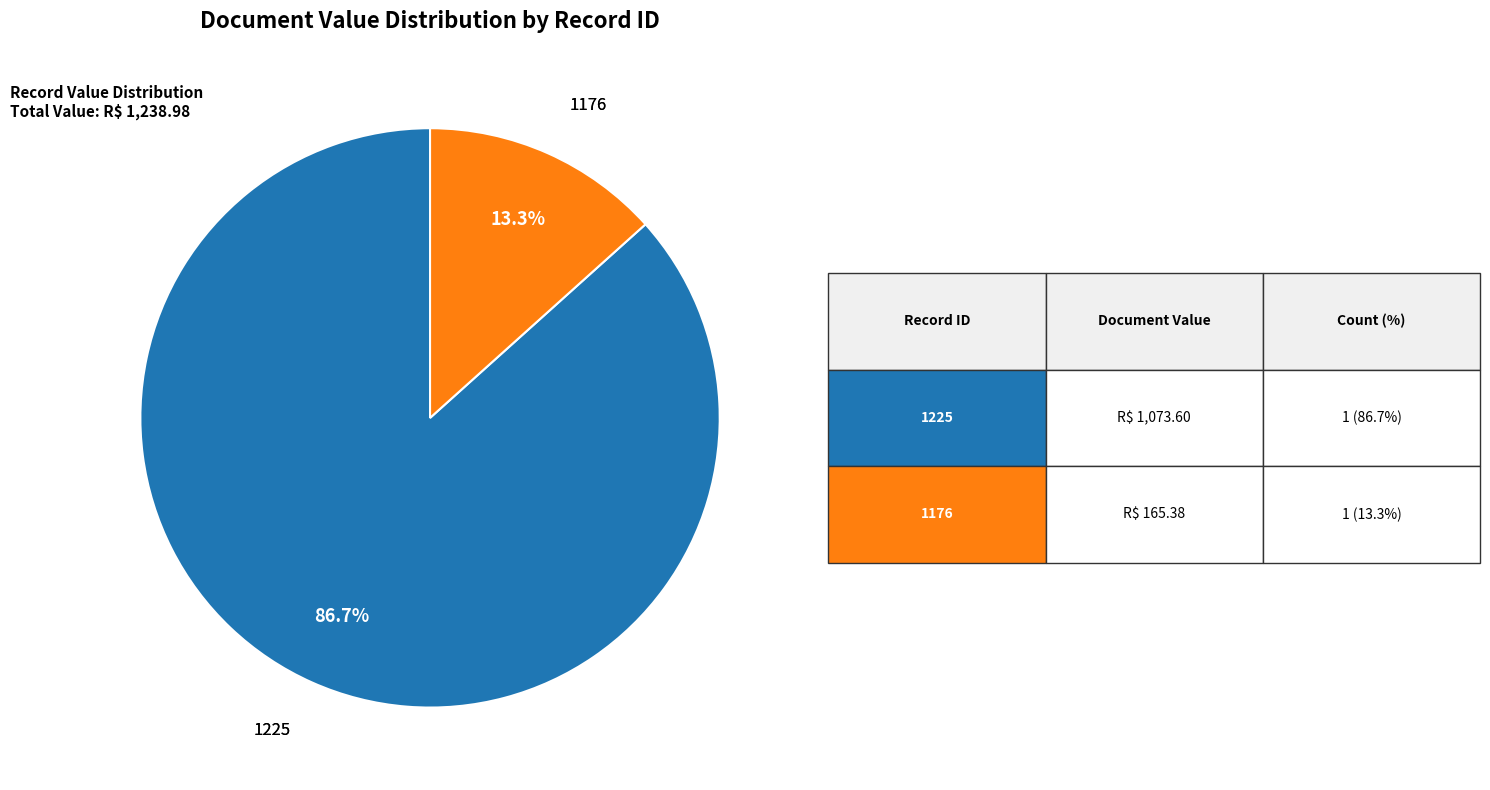

What percentage is NOT represented by 1225?

13.3%